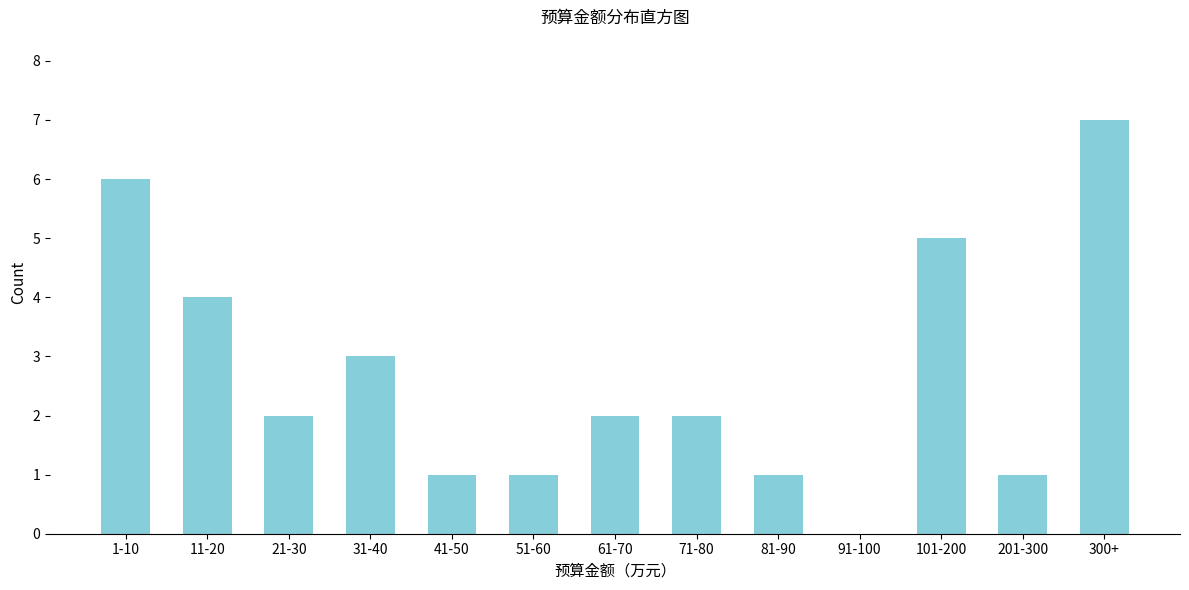

Reading left to right, list all the values displayed in this chart.

1-10=6	11-20=4	21-30=2	31-40=3	41-50=1	51-60=1	61-70=2	71-80=2	81-90=1	91-100=0	101-200=5	201-300=1	300+=7